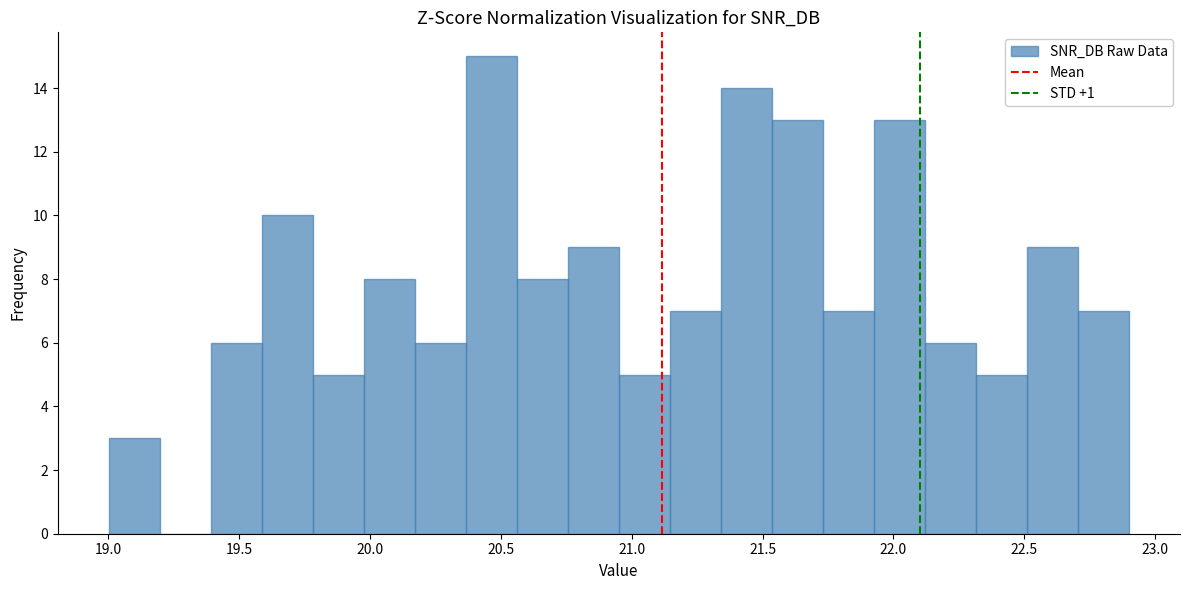

Around what value on the x-axis is the tallest bar? Give the approximate position of its centre, as read against the axis.

20.45